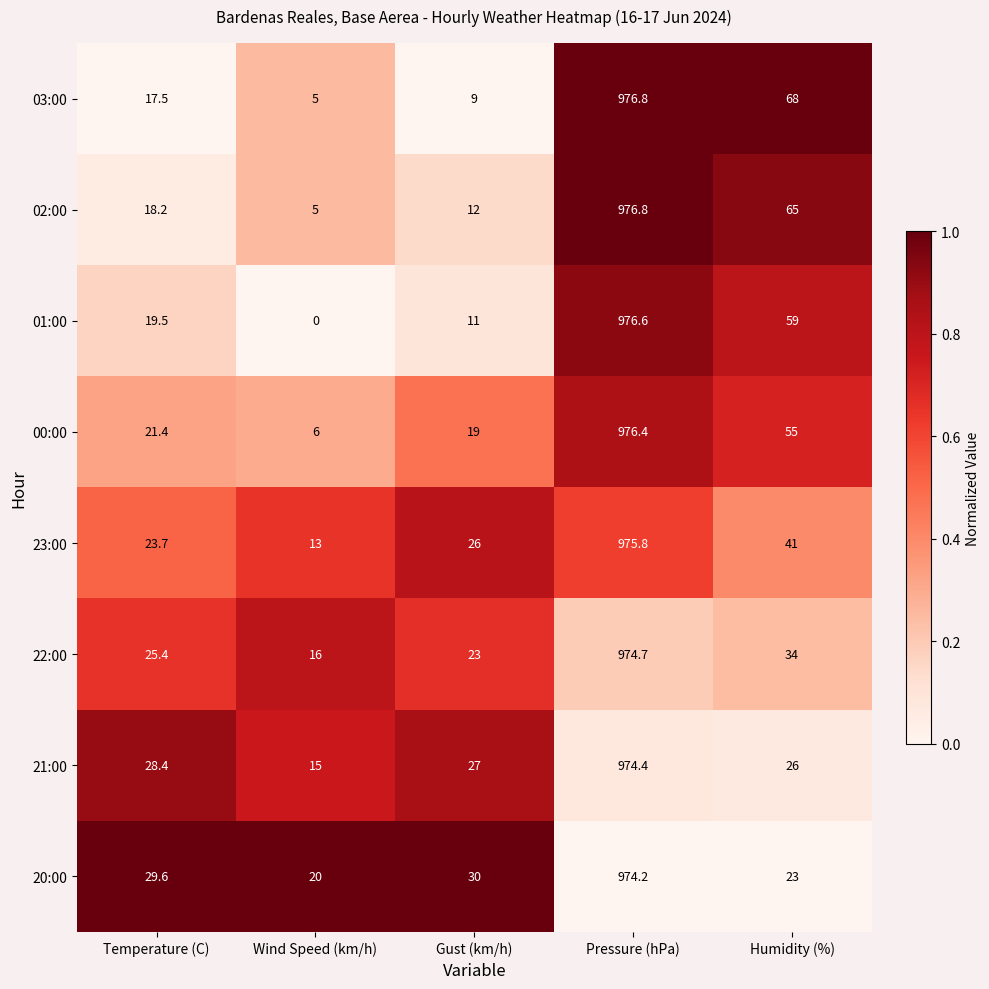

How many distinct data groups are displayed?

8